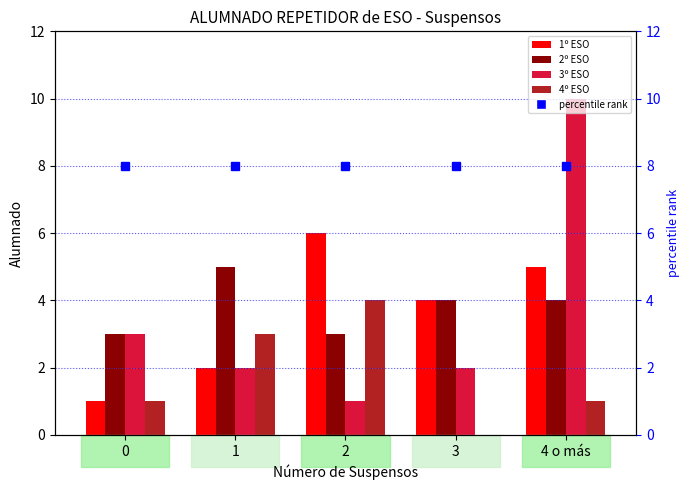

What is the sum of all 2º ESO values?

19